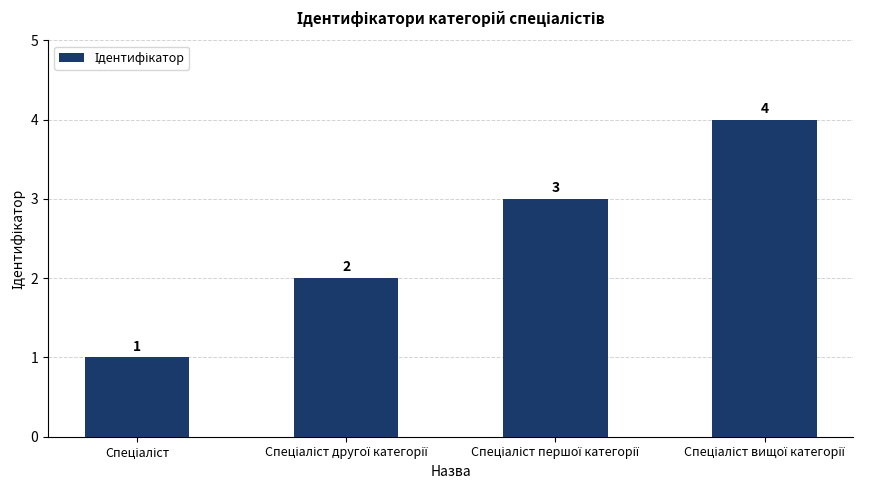

What is the maximum value shown in the chart?

4